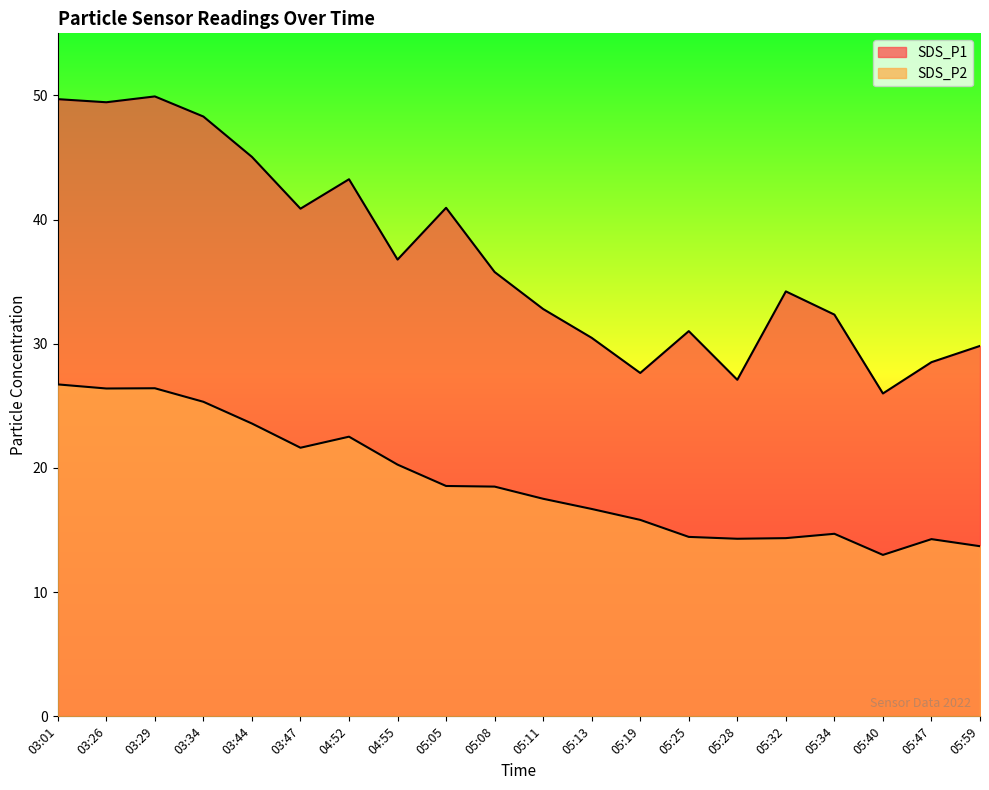

Reading left to right, transcribe all the data shown in this chart.

SDS_P1: 49.7	49.5	49.9	48.3	45.0	40.9	43.2	36.8	41.0	35.8	32.8	30.5	27.6	31.0	27.1	34.2	32.4	26.0	28.5	29.8
SDS_P2: 26.7	26.4	26.4	25.3	23.6	21.6	22.5	20.3	18.6	18.5	17.5	16.7	15.8	14.4	14.3	14.3	14.7	13.0	14.3	13.7